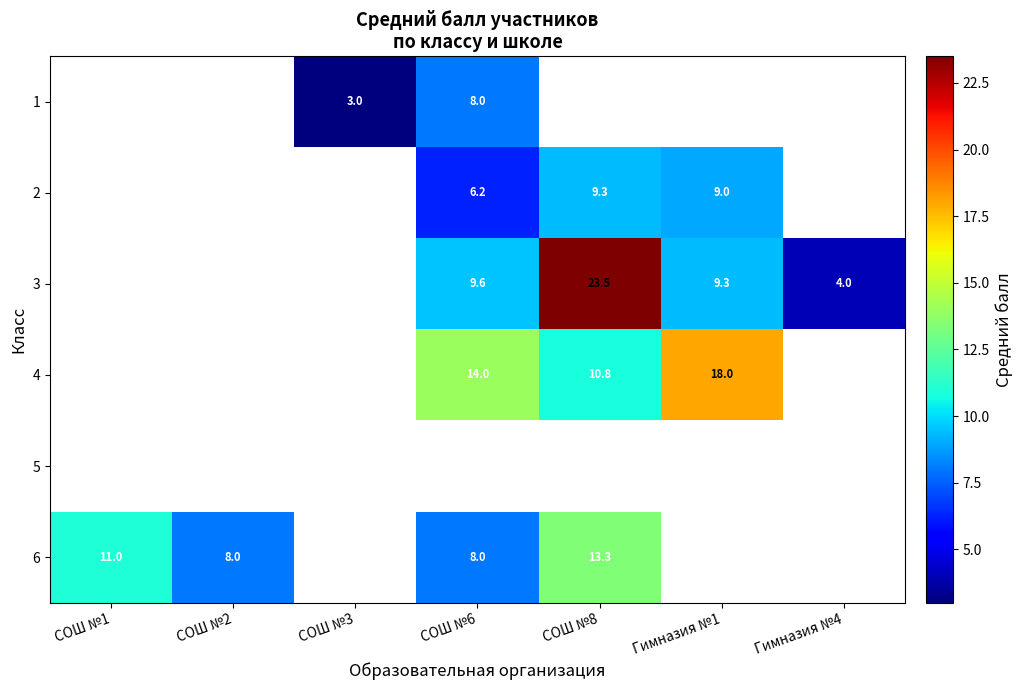

At which category does the chart reach its minimum across all series?

СОШ №3